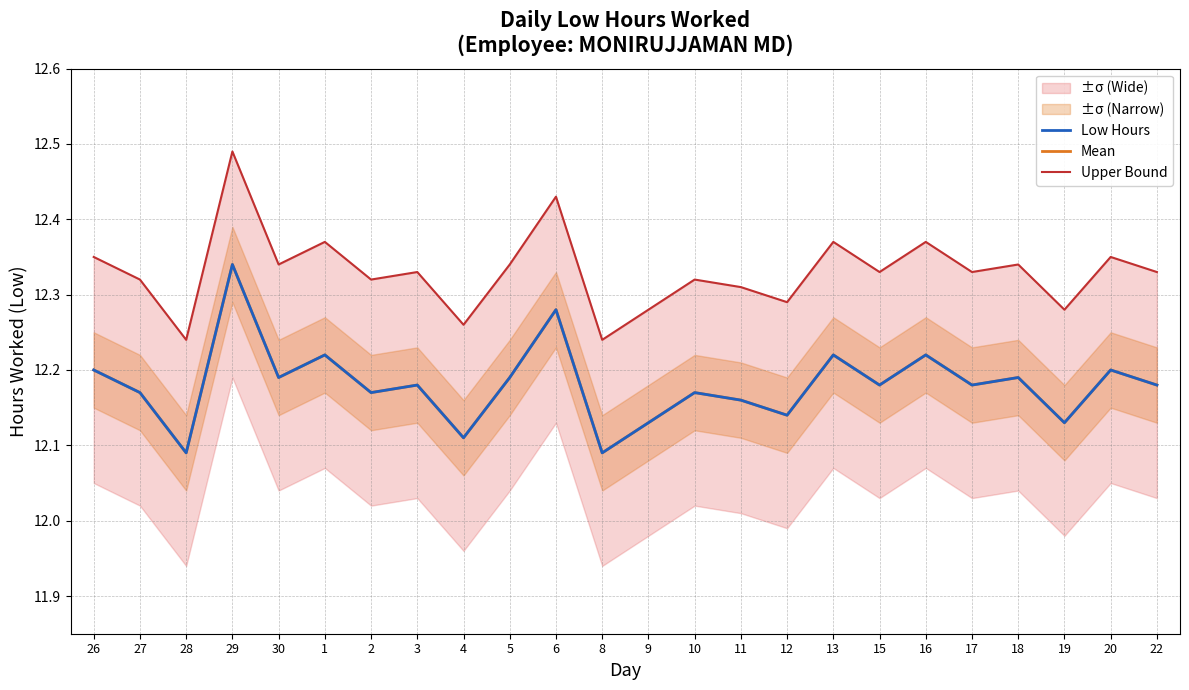

True or false: Mean has more than 0 points higher than both neighbors.

True